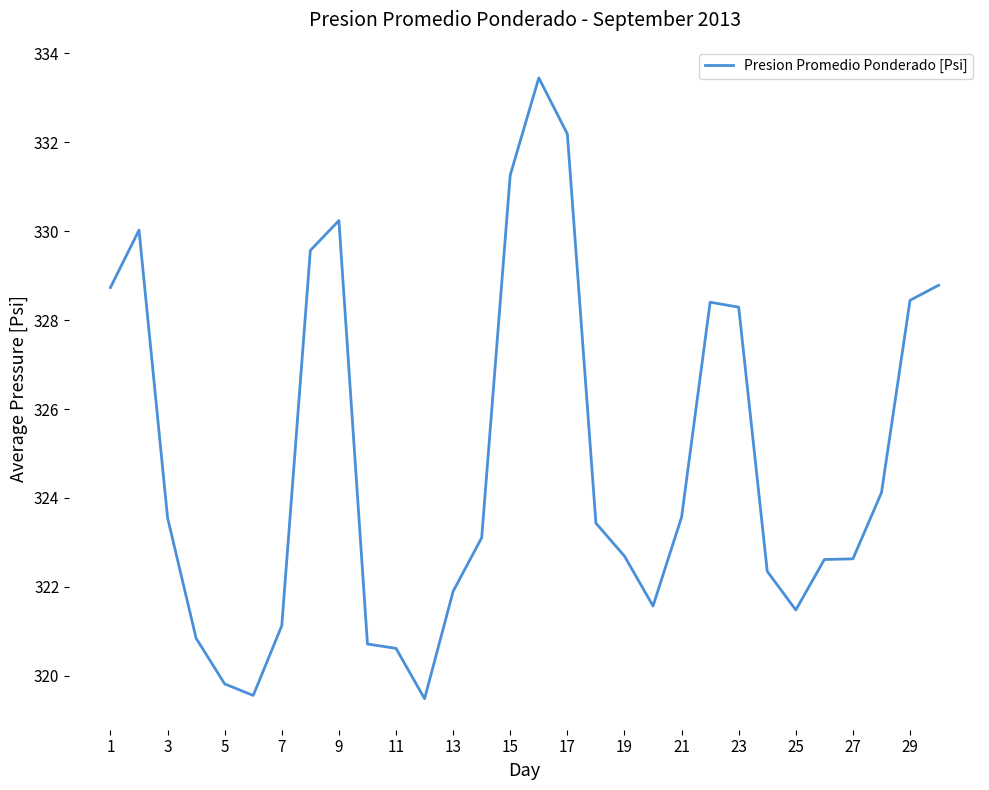

What is the minimum value shown in the chart?

319.5